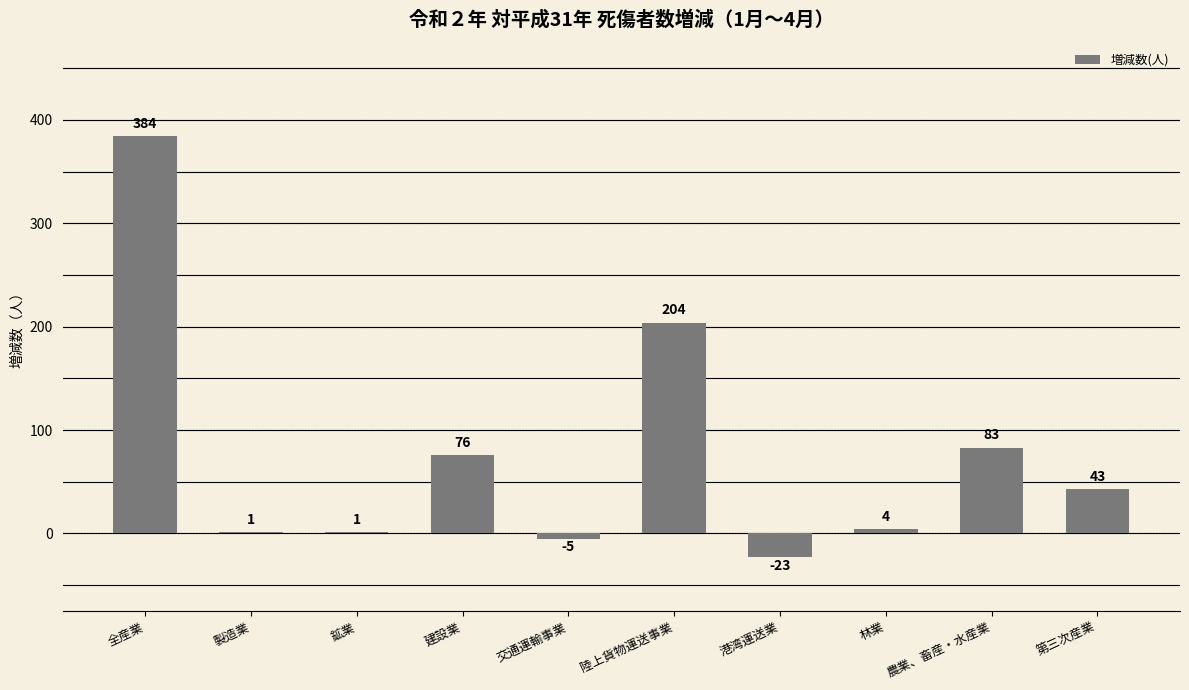

What is the approximate value at 全産業, to the nearest 10?

380